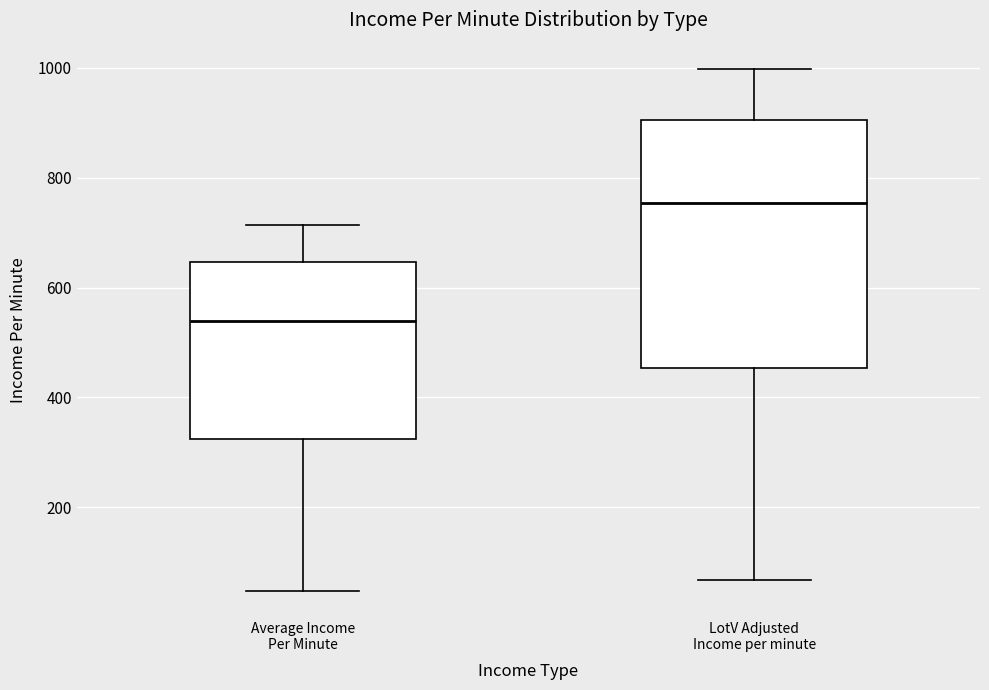

Reading left to right, transcribe this box plot: for each box, give where its median line is, the range the box spans, and where its two whiskers end, as read against the y-axis. The values are not printed on the chart, so give them approximately, as read against the axis.

Average Income Per Minute: median 540, box 320 to 640, whiskers 40 to 720
LotV Adjusted Income per minute: median 760, box 460 to 900, whiskers 60 to 1000